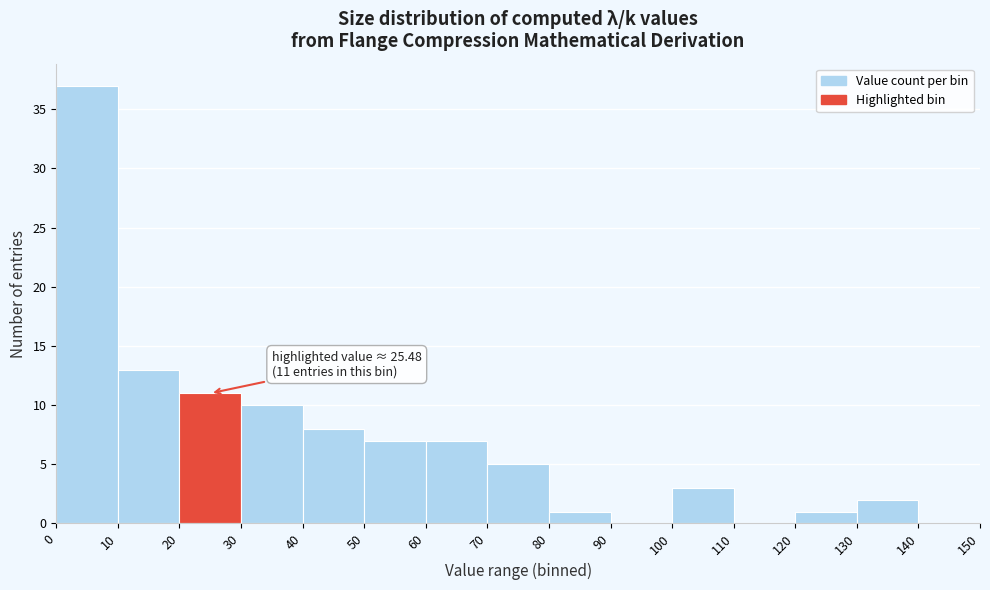

Over which range of the x-axis is the bar tallest?

0 to 10